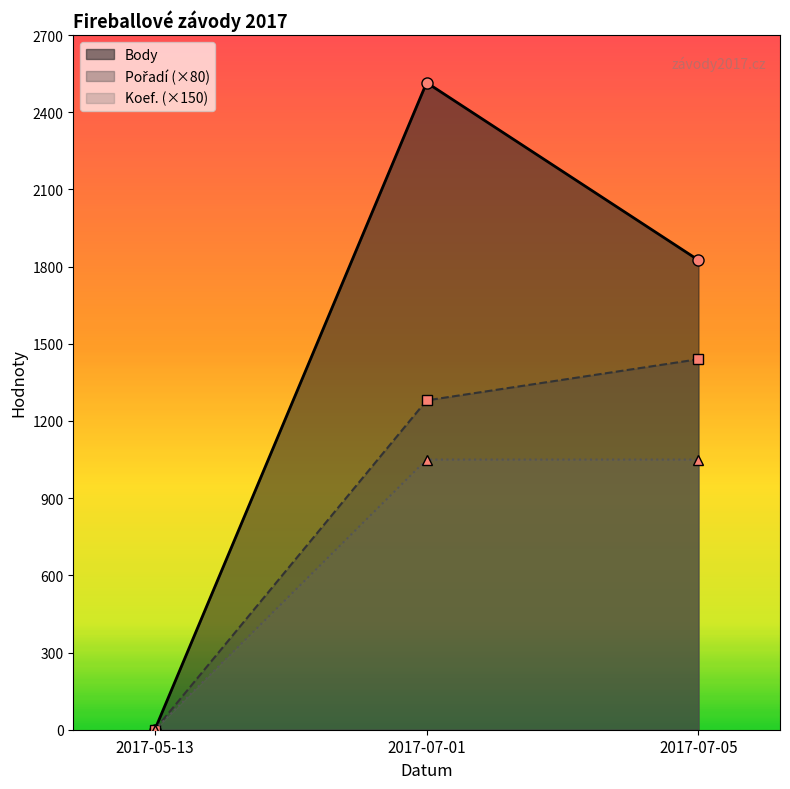

Where is Pořadí nearest to the value 720?

2017-07-01